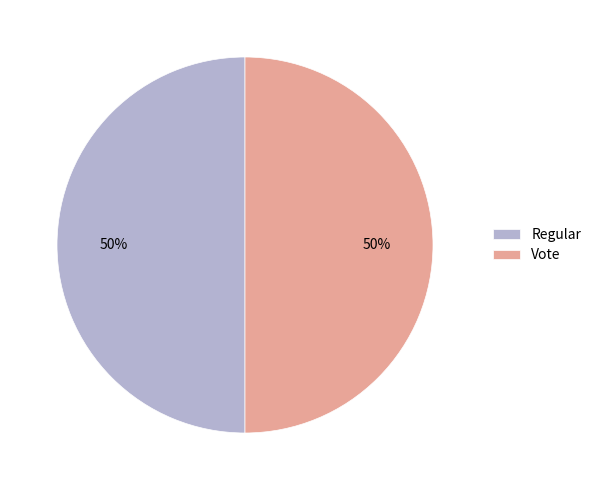

To the nearest percent, what portion does Regular represent?

50%